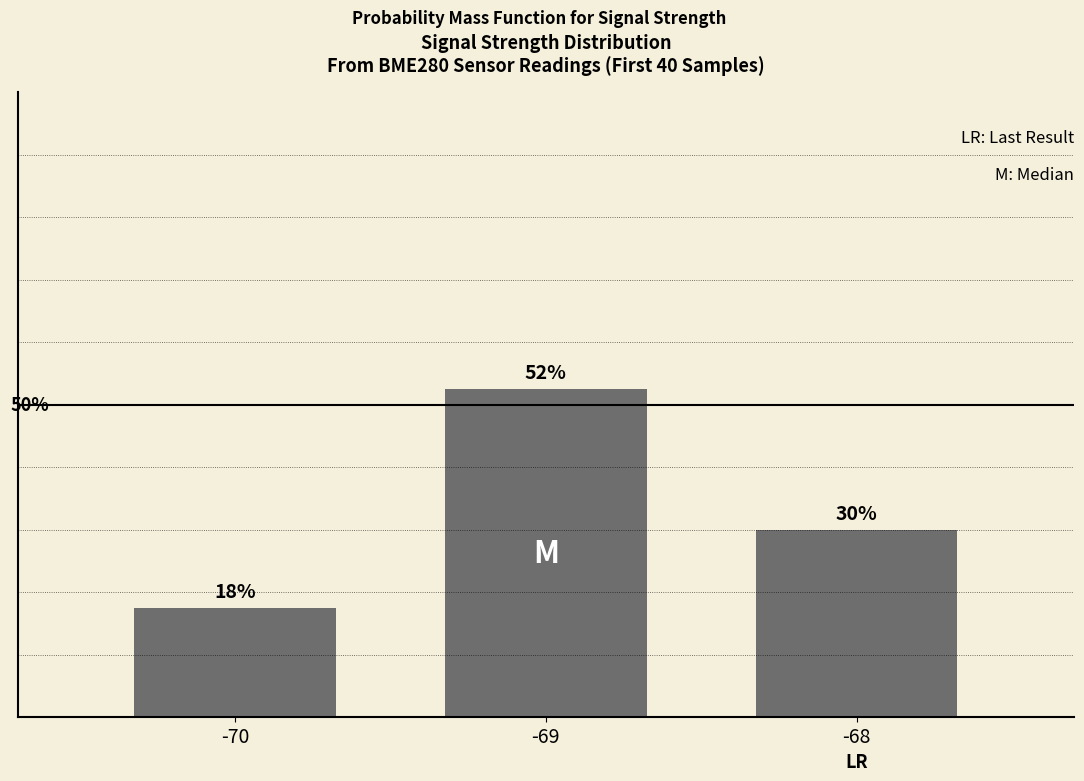

Reading right to left, what are all the values shown in this chart?

-68=30.0	-69=52.5	-70=17.5